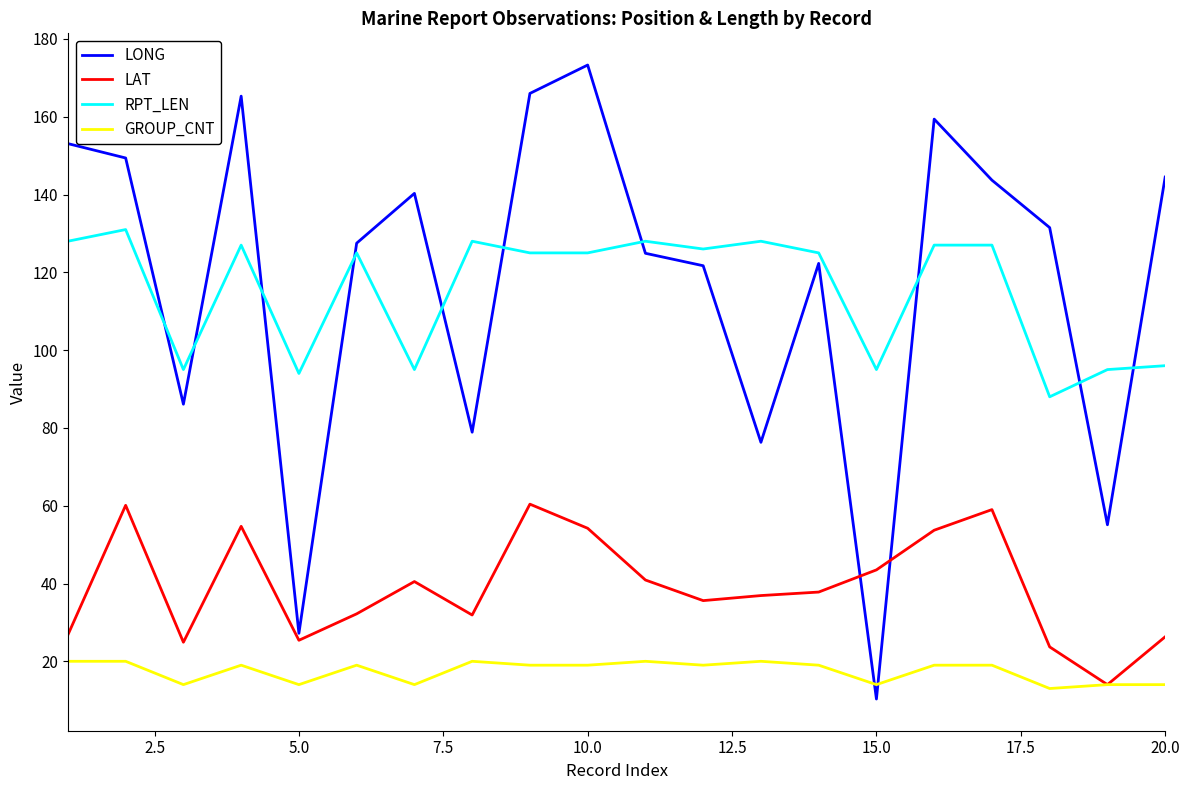

True or false: RPT_LEN and GROUP_CNT cross at least once.

False